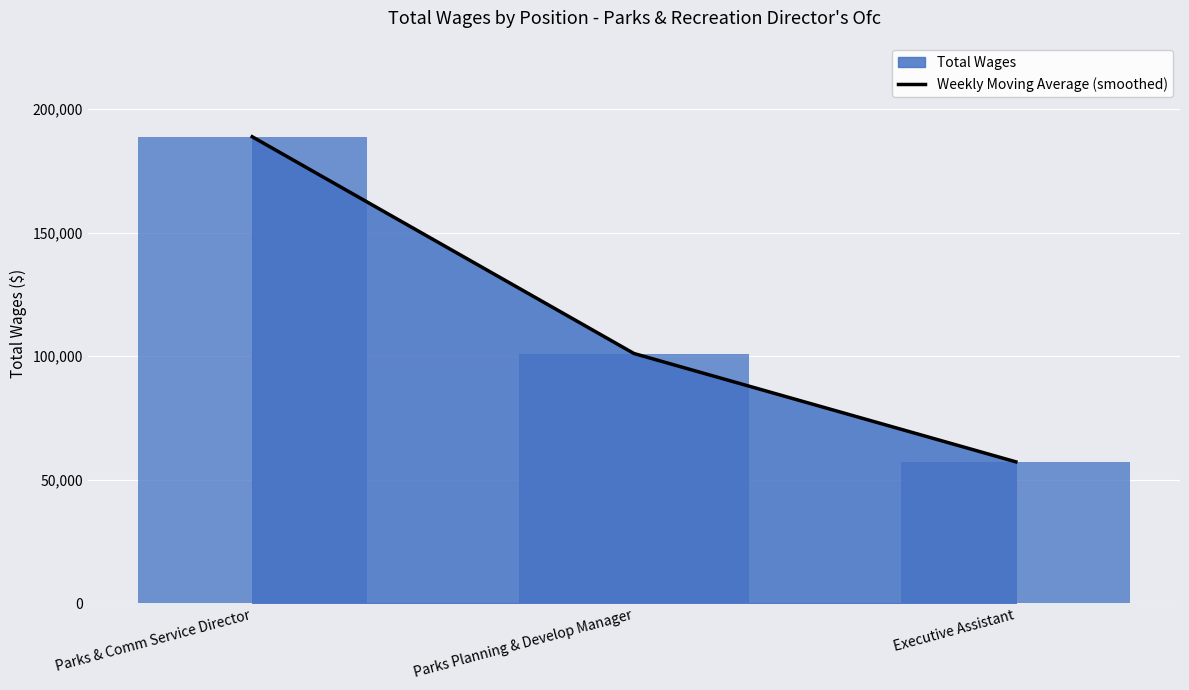

What is the label of the 3rd bar from the left?

Executive Assistant